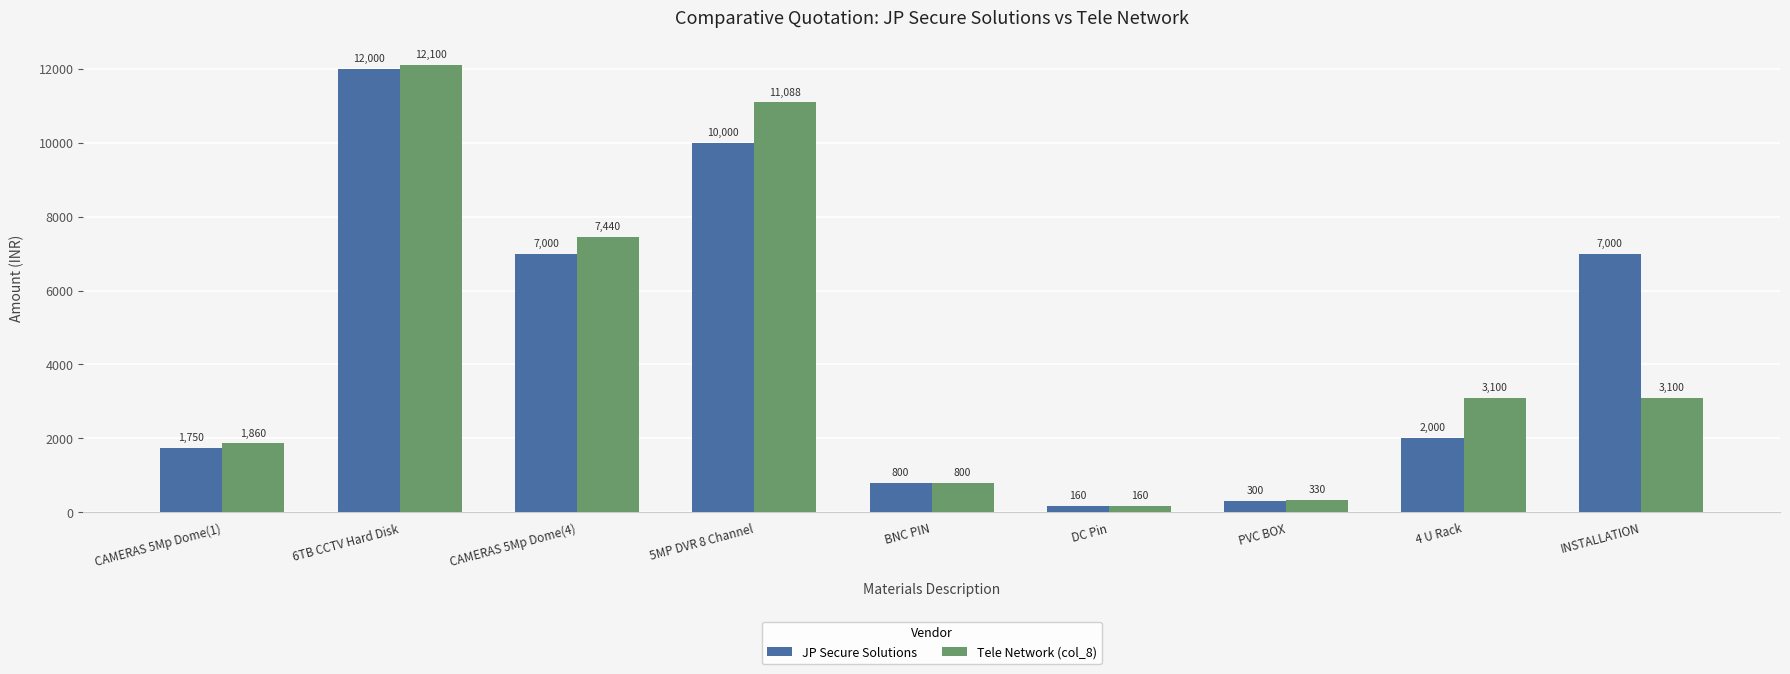

Which series changed the most between 6TB CCTV Hard Disk and CAMERAS 5Mp Dome(4)?

JP Secure Solutions